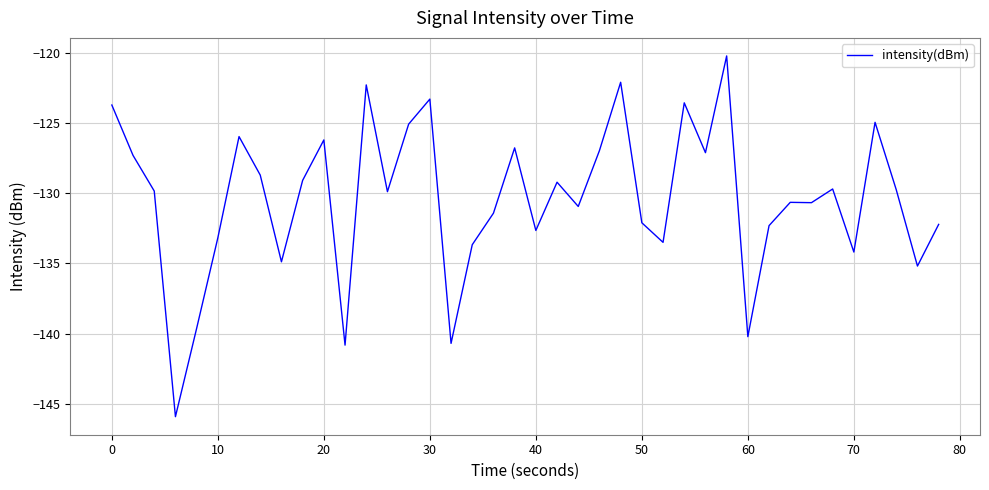

What is the greatest value displayed?

-120.2